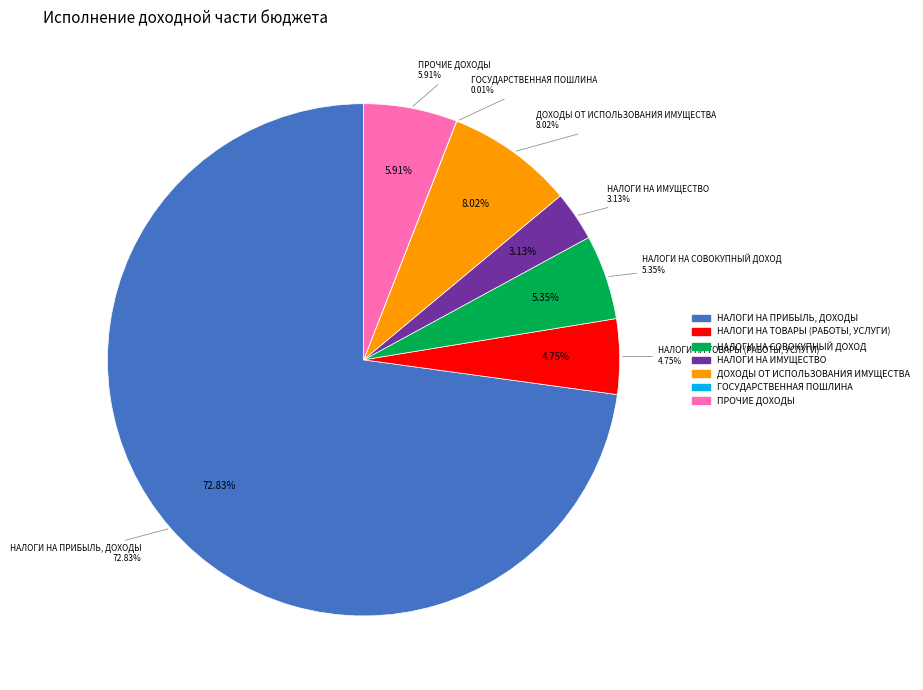

The НАЛОГИ НА СОВОКУПНЫЙ ДОХОД slice represents 1% of the pie. True or false?

False